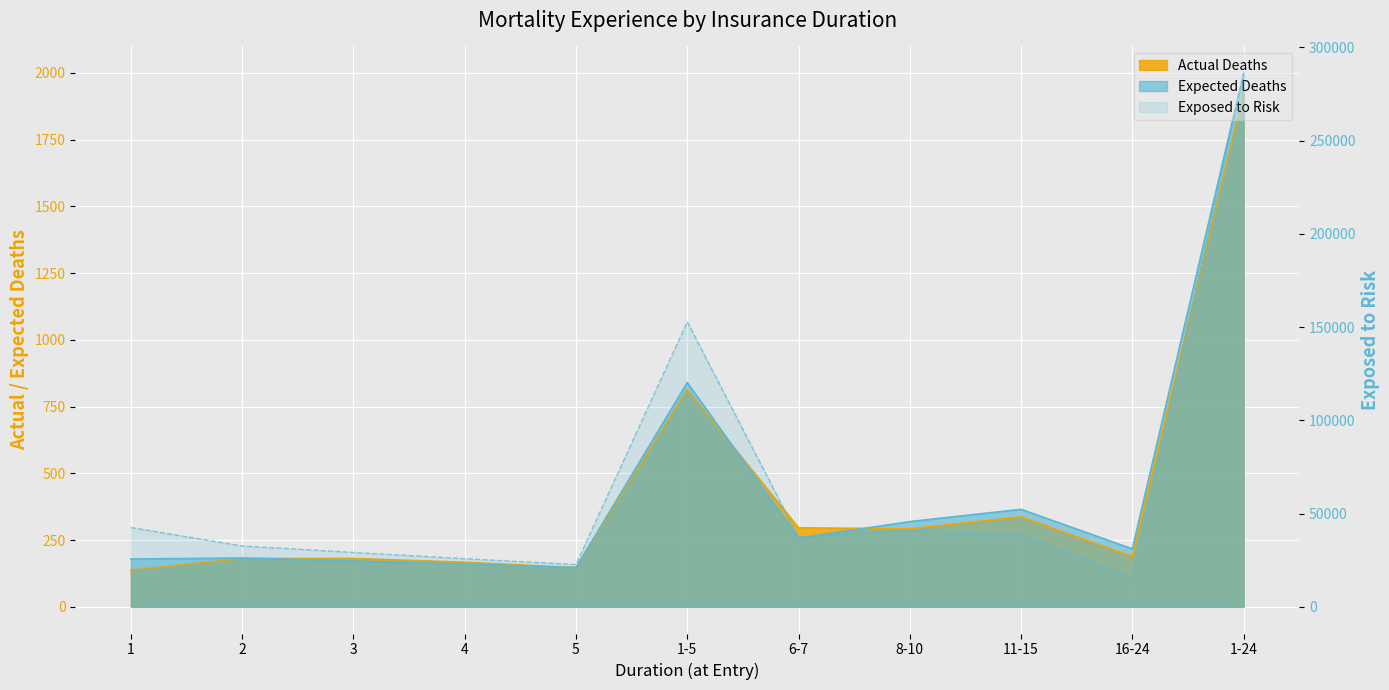

The Expected Deaths series shows 232.7 at 4. True or false?

False